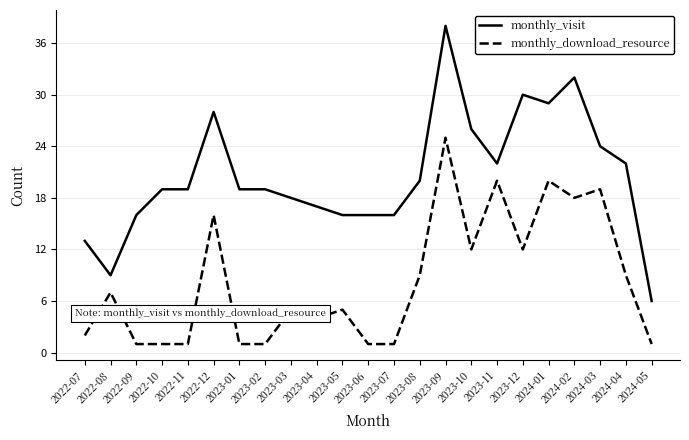

What position from the left is 2022-10?

4